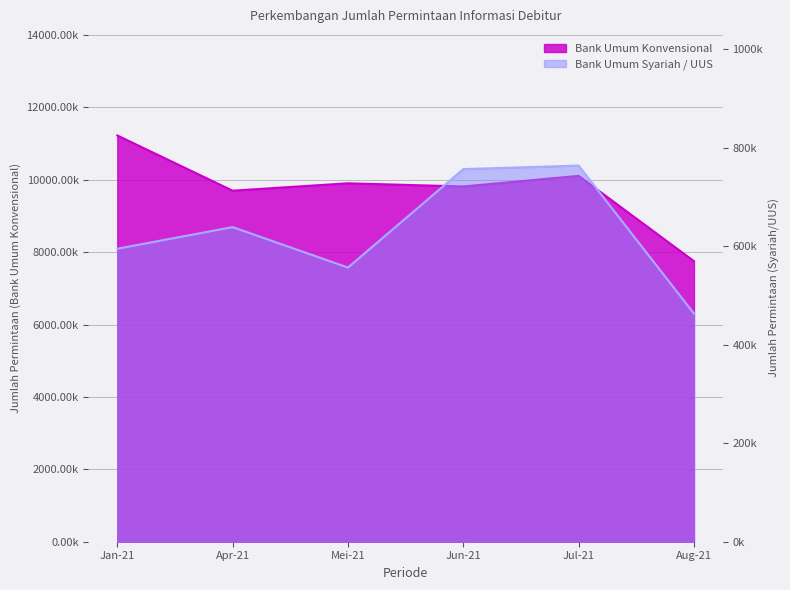

How many interior local peaks does the Bank Umum Konvensional series have?

2